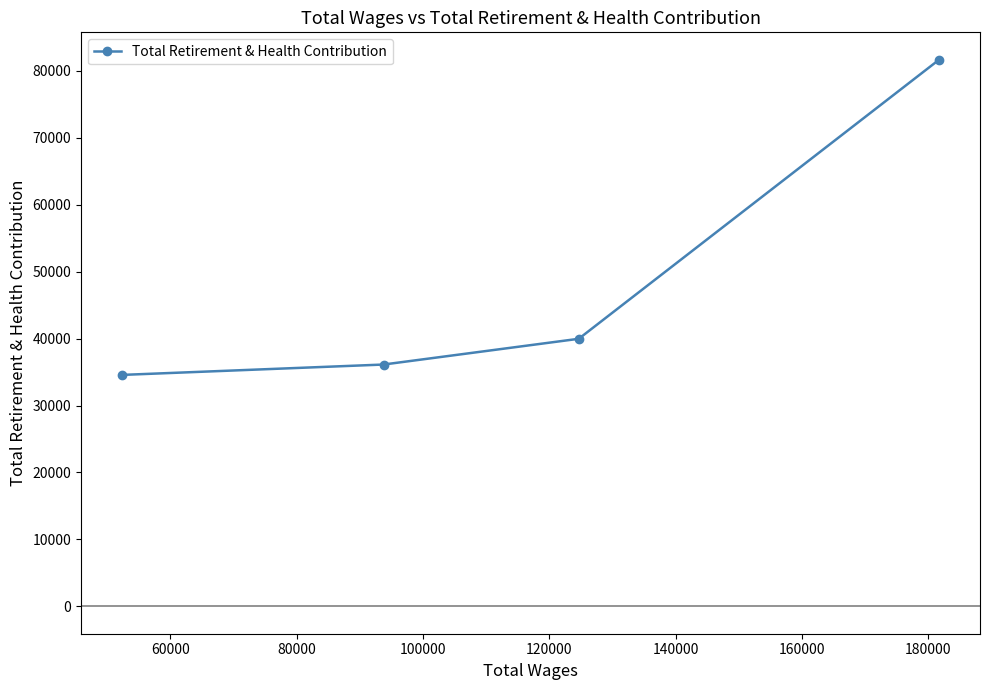

What is the value of the 3rd point from the left?

39966